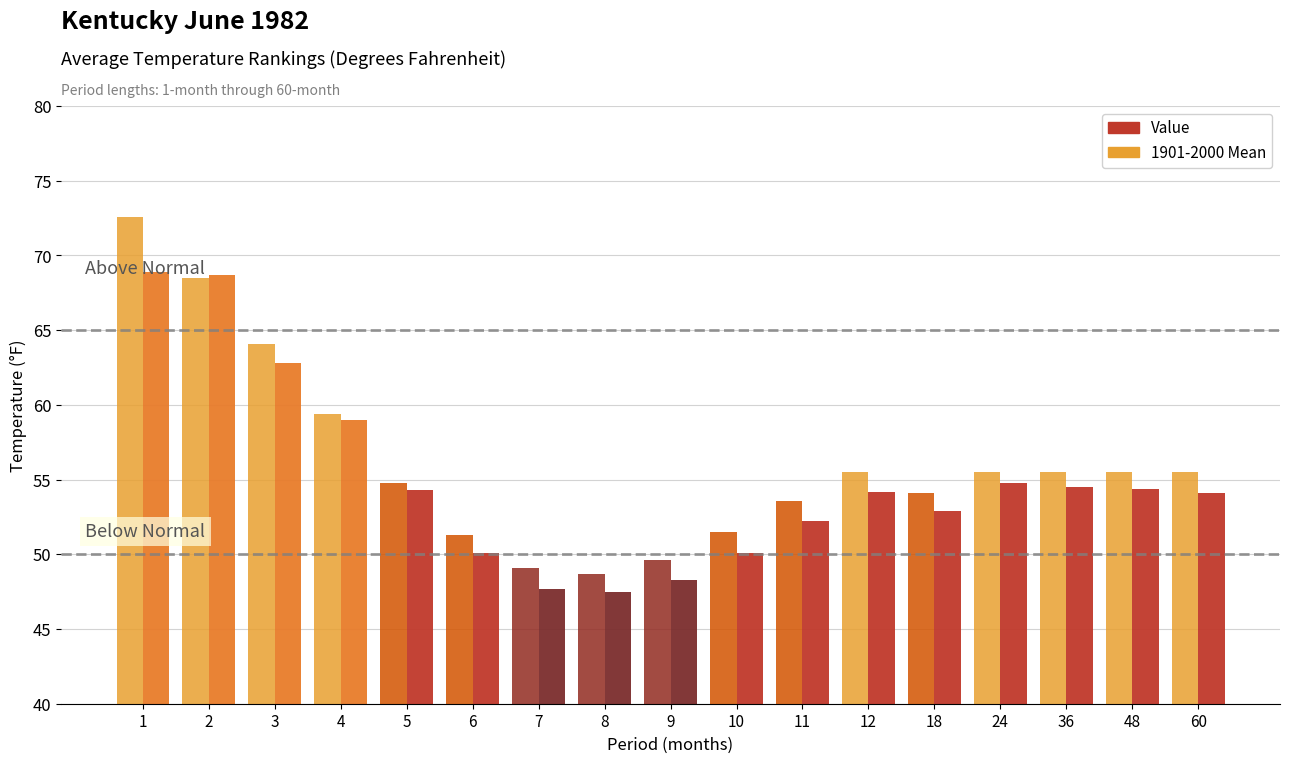

The value of 1901-2000 Mean at 5 is 54.8. True or false?

True